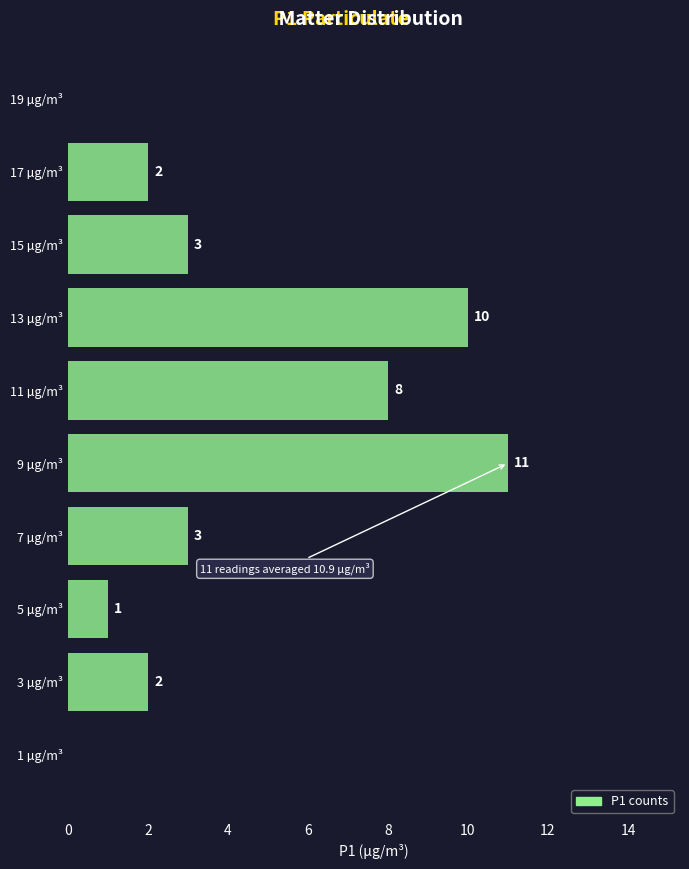

Over which range of the y-axis is the bar longest?

8 to 10